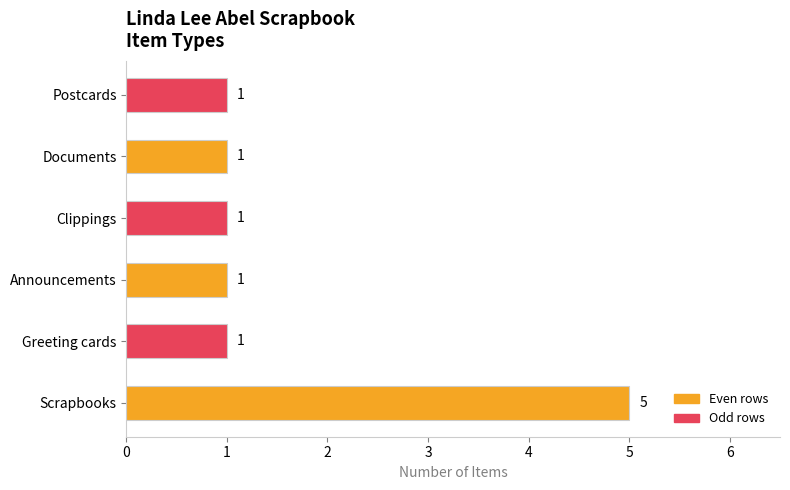

How many values are between 1 and 2?

5